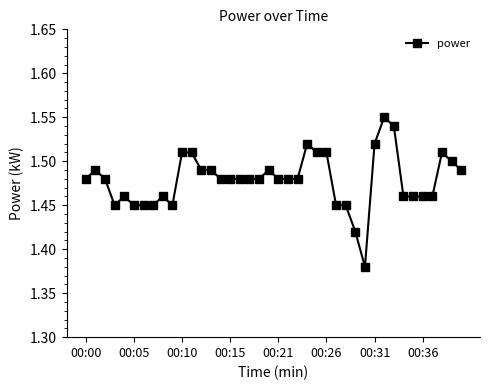

How many values are between 1 and 2?

40